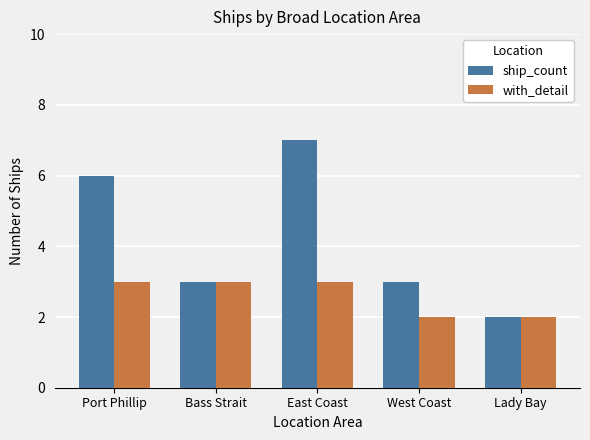

Which series has the widest spread of values?

ship_count